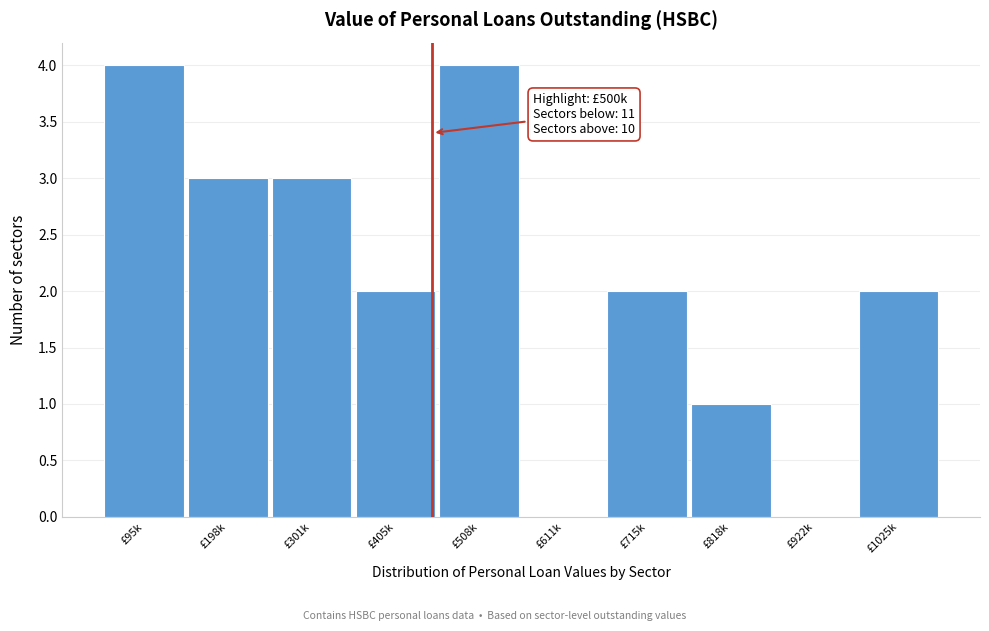

Reading left to right, transcribe all the data shown in this chart.

£95k=4	£198k=3	£301k=3	£405k=2	£508k=4	£611k=0	£715k=2	£818k=1	£922k=0	£1025k=2